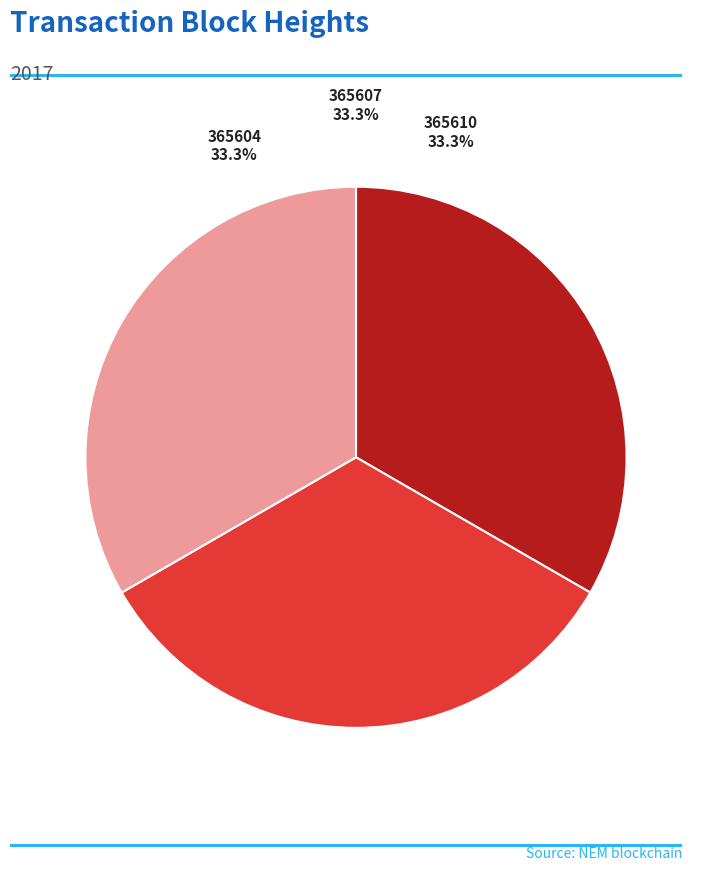

To the nearest percent, what is the average slice percentage?

33%